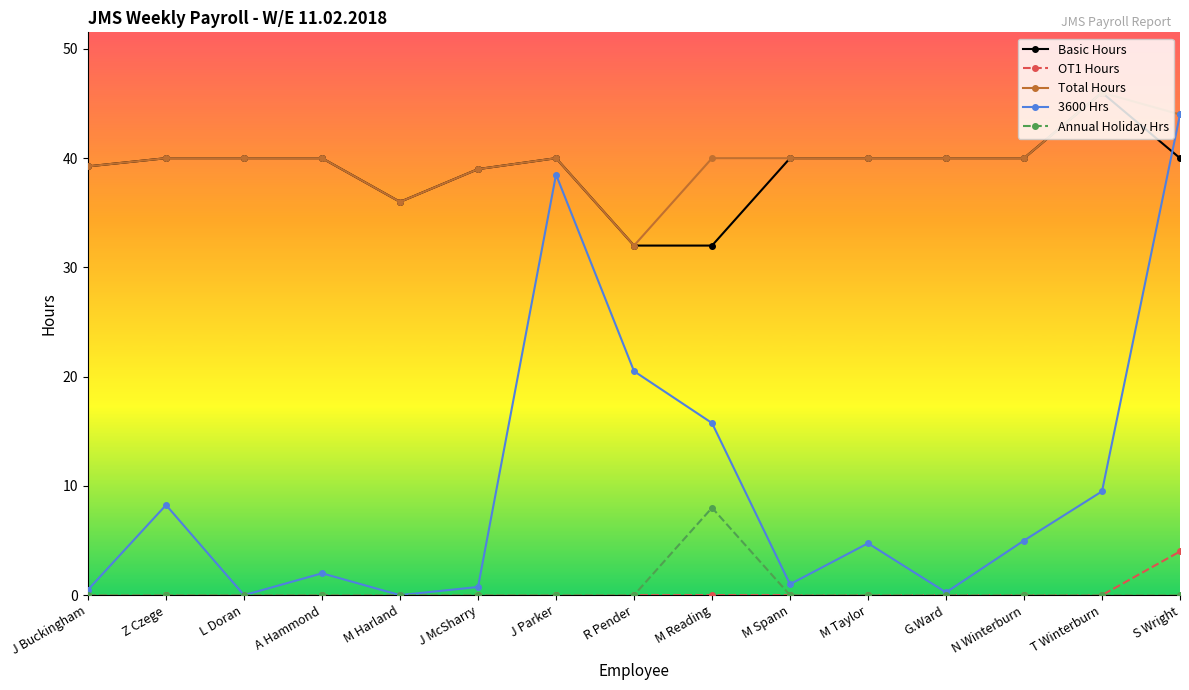

How many lines are shown in the chart?

5